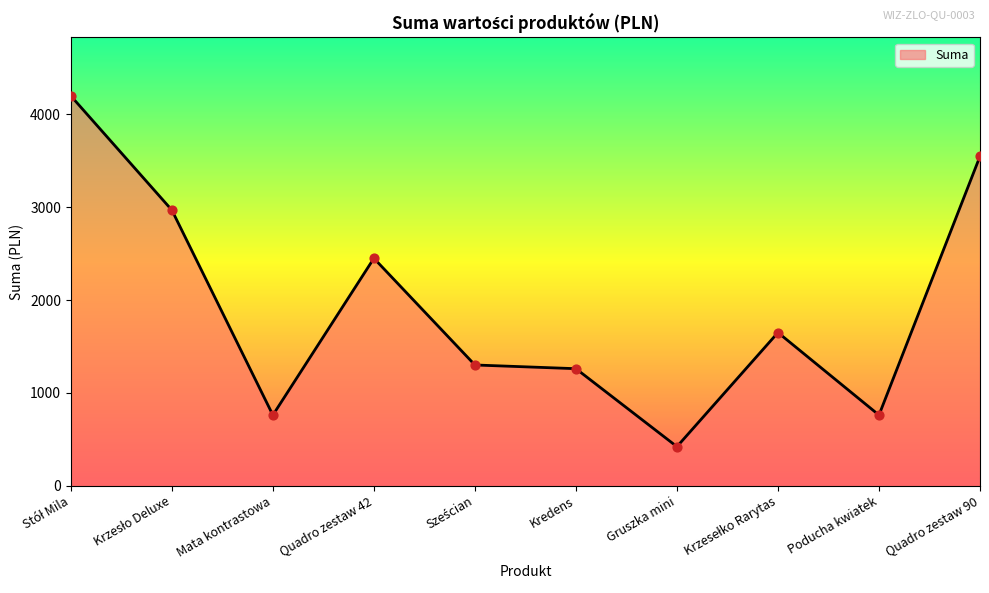

What is the ratio of the value at Gruszka mini to the value at Mata kontrastowa?

0.6